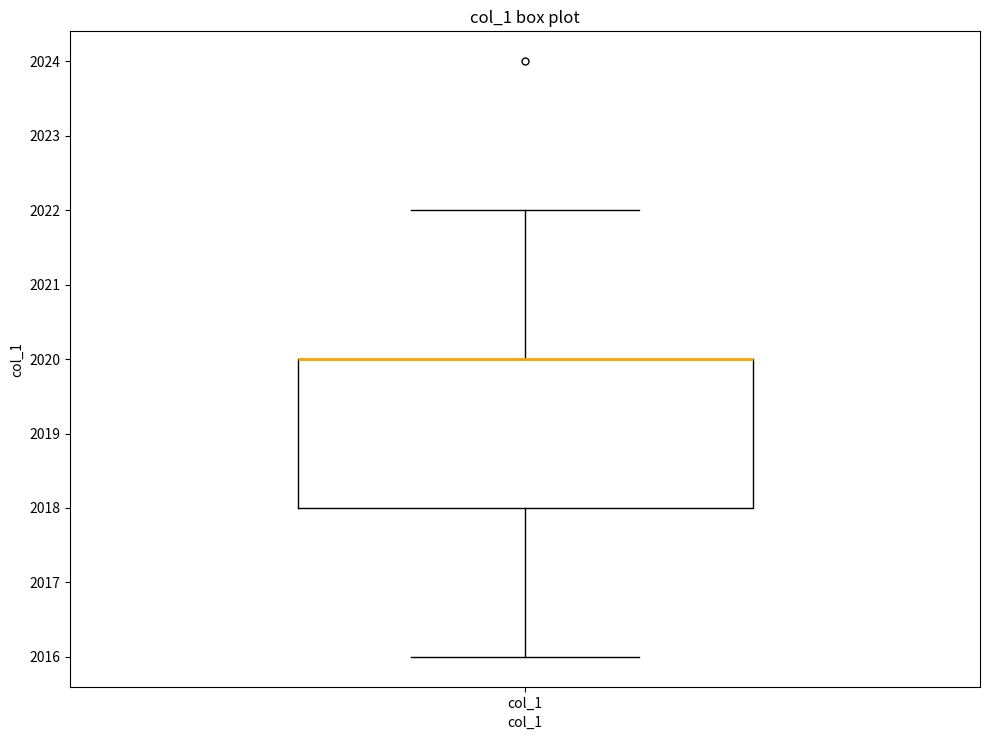

Read this box plot against the y-axis: the position of the median line, the range covered by the box, and the ends of both whiskers. The values are not printed on the chart, so give them approximately, as read against the axis.

median 2020 (drawn on the box's upper edge), box 2018 to 2020, whiskers 2016 to 2022